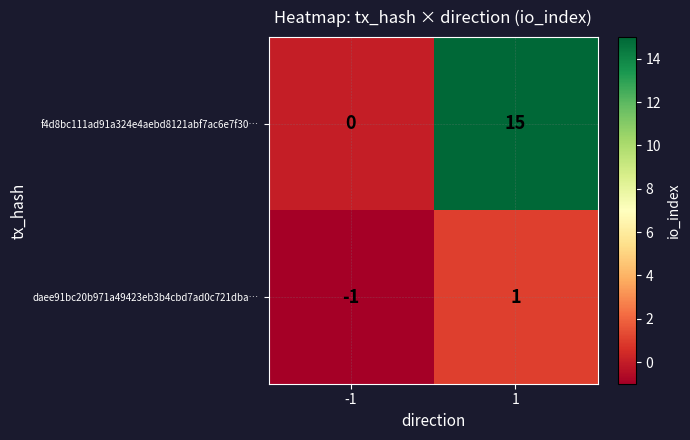

The f4d8bc111ad91a324e4aebd8121abf7ac6e7f30… series shows 0 at -1. True or false?

True